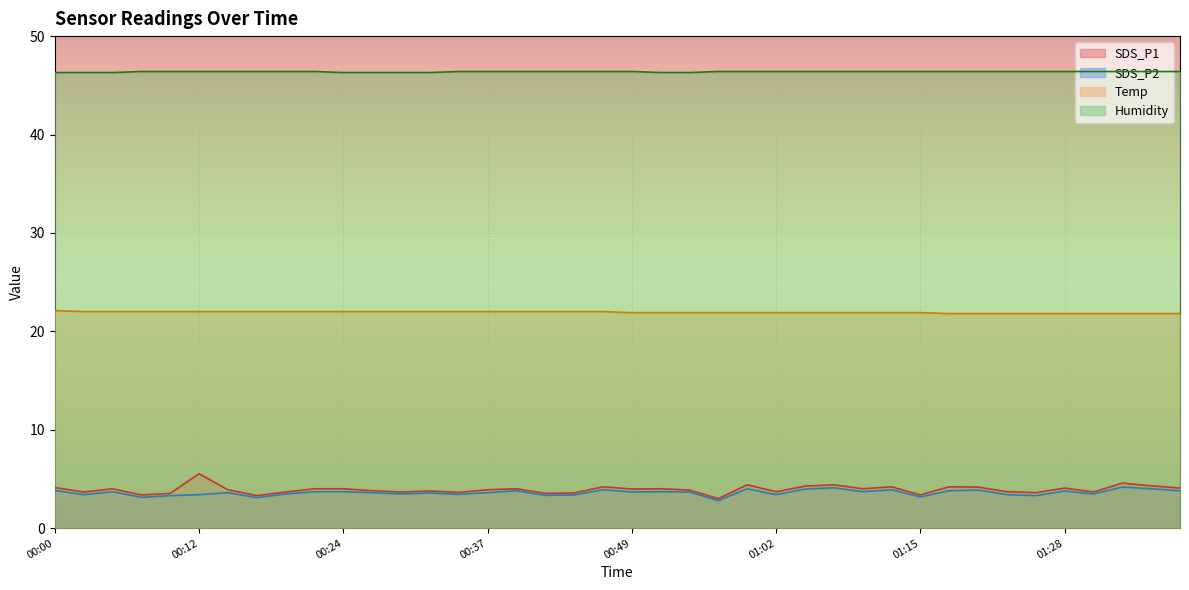

At which label does Temp reach its peak?

00:00